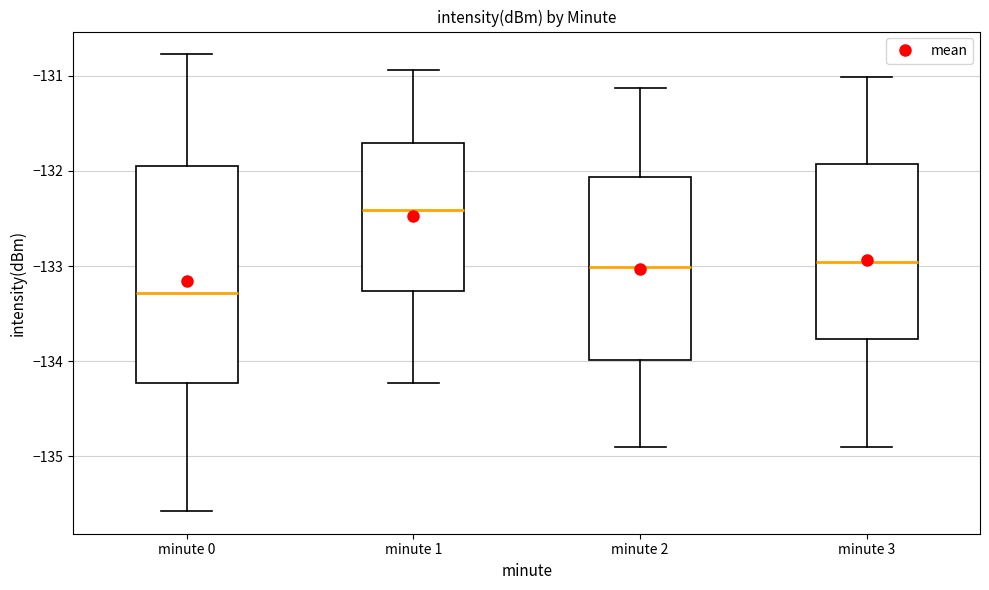

Which box has the lowest median line?

minute 0